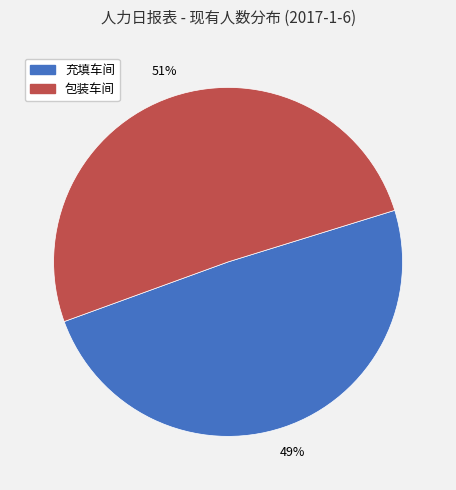

Does 包装车间 represent more than half of the total?

Yes